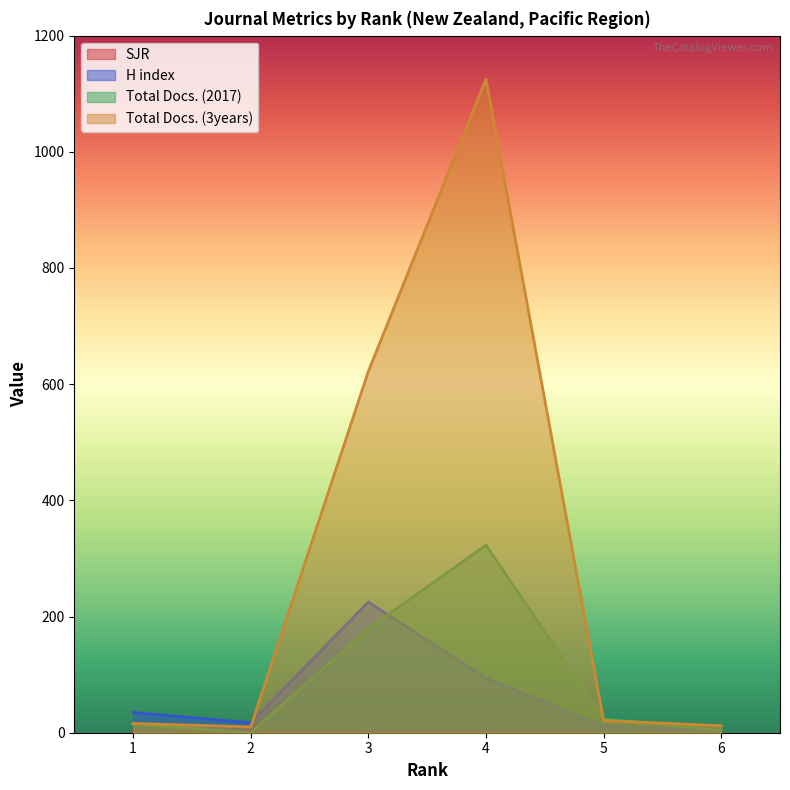

How many values in the SJR series are below 1?

3